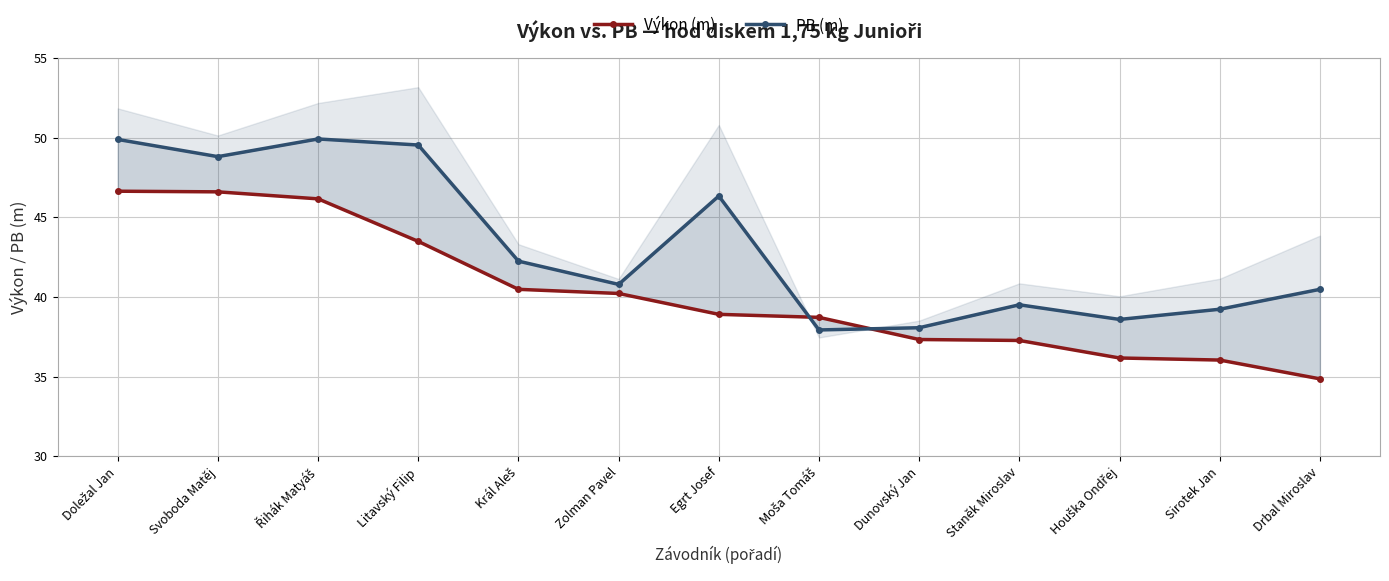

List the labels in order of PB (m) value, smallest first.

Moša Tomáš, Dunovský Jan, Houška Ondřej, Sirotek Jan, Staněk Miroslav, Drbal Miroslav, Zolman Pavel, Král Aleš, Egrt Josef, Svoboda Matěj, Litavský Filip, Doležal Jan, Řihák Matyáš